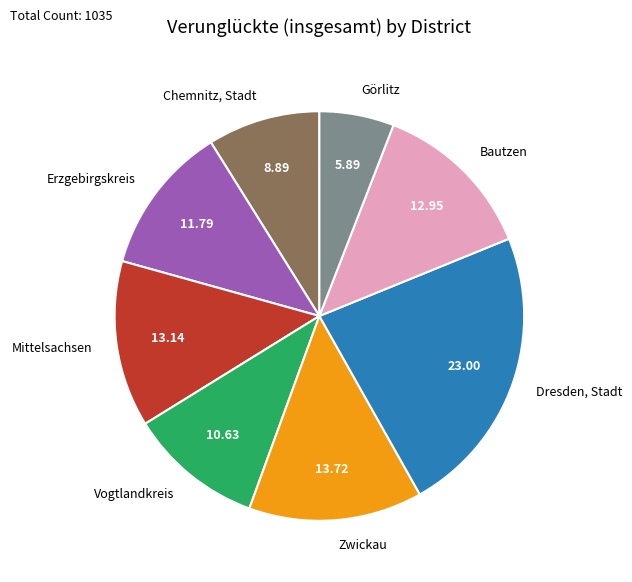

Does Bautzen represent more than half of the total?

No